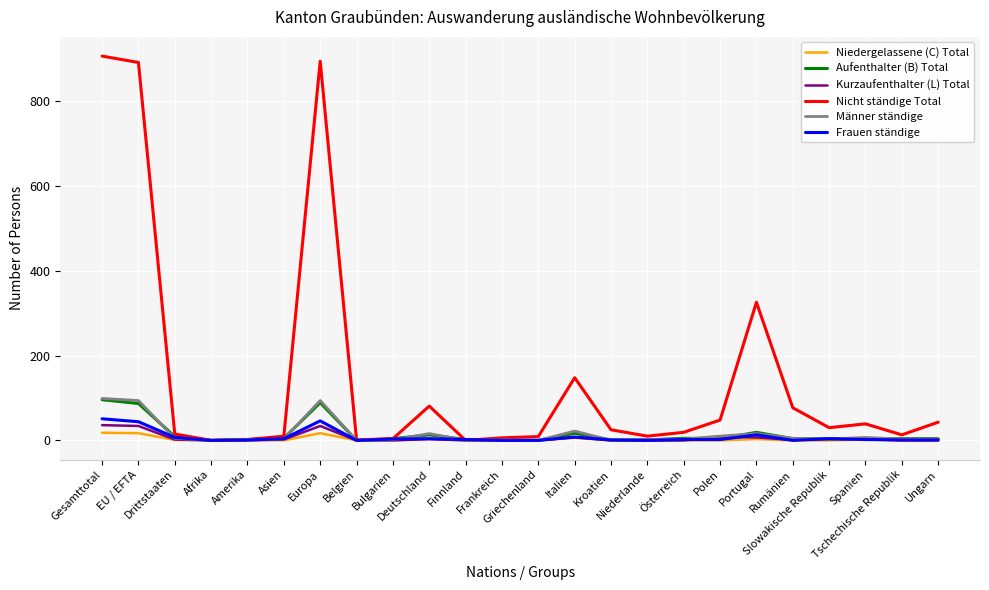

Which series has the widest spread of values?

Nicht ständige Total